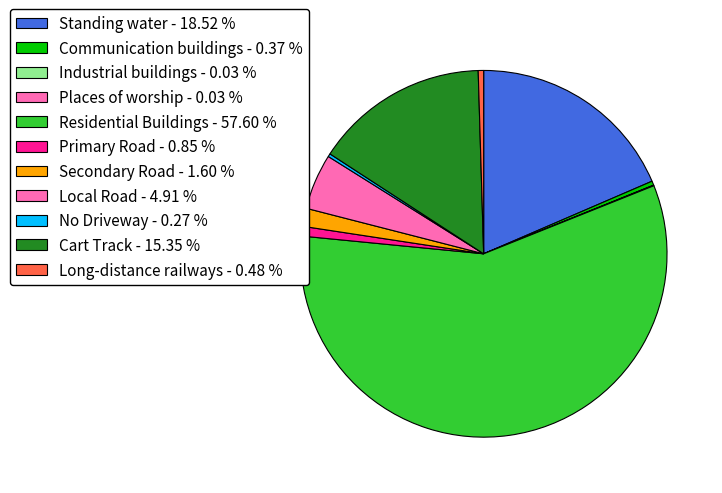

Is Residential Buildings the majority of the pie?

Yes